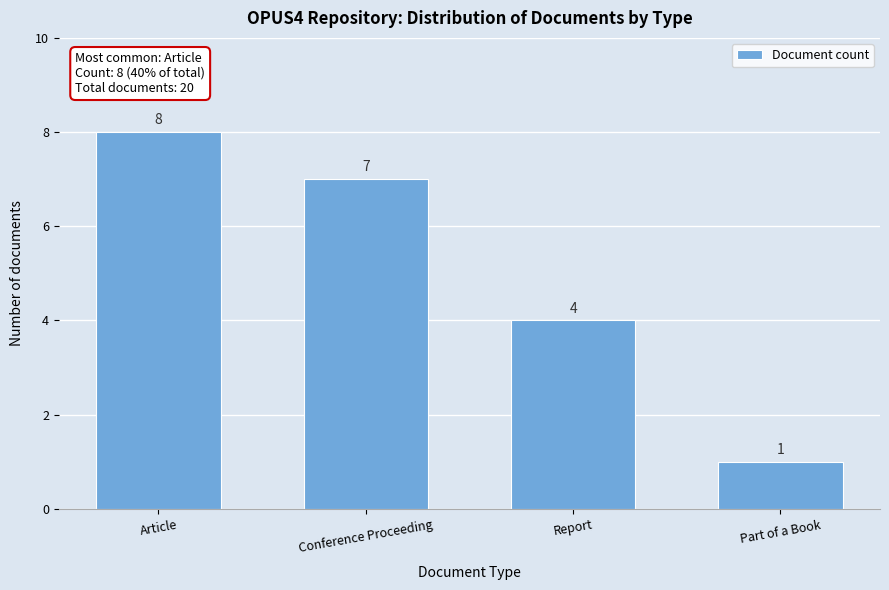

Reading left to right, extract all data points from this chart.

8	7	4	1